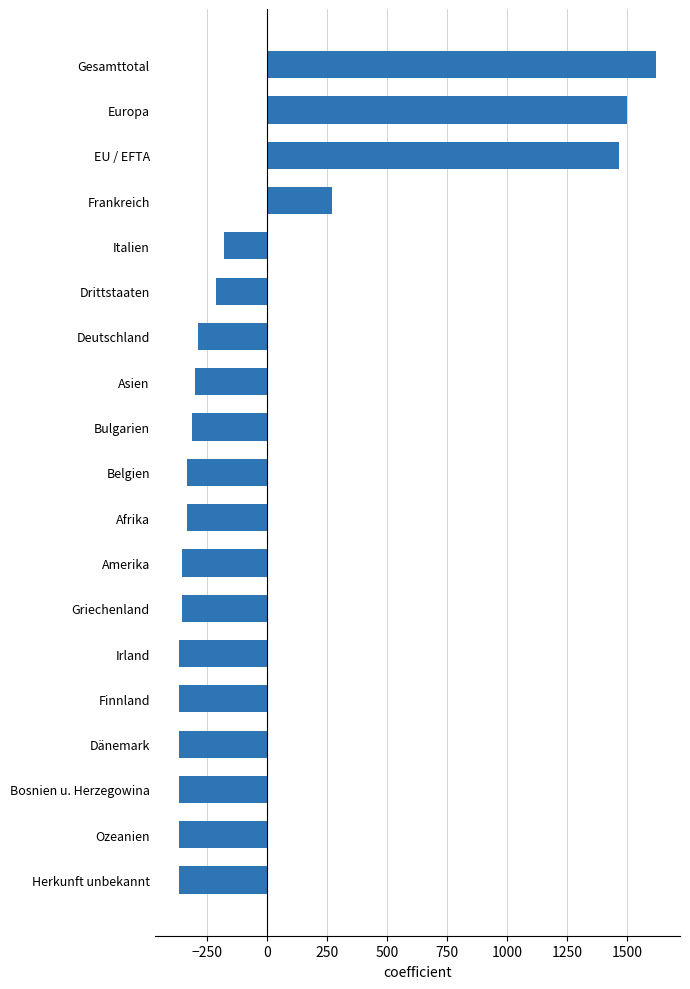

The chart shows a value of -525.2 at Bulgarien. True or false?

False